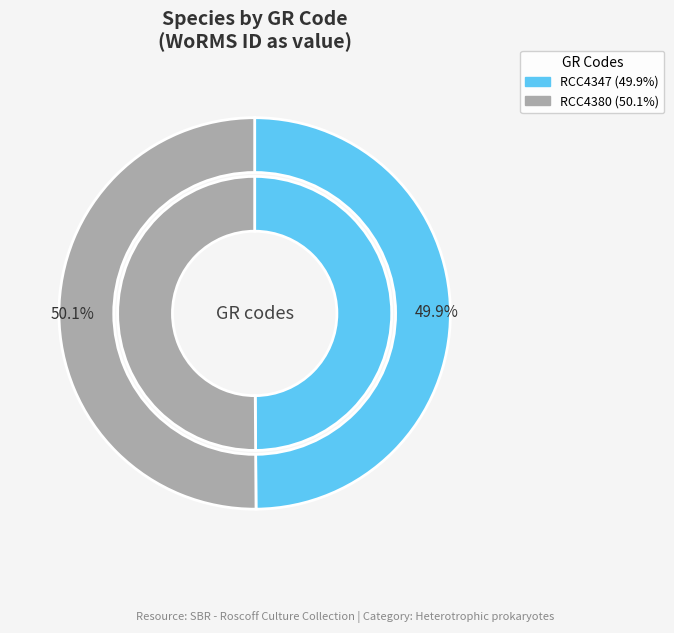

To the nearest percent, what portion does RCC4347 represent?

50%